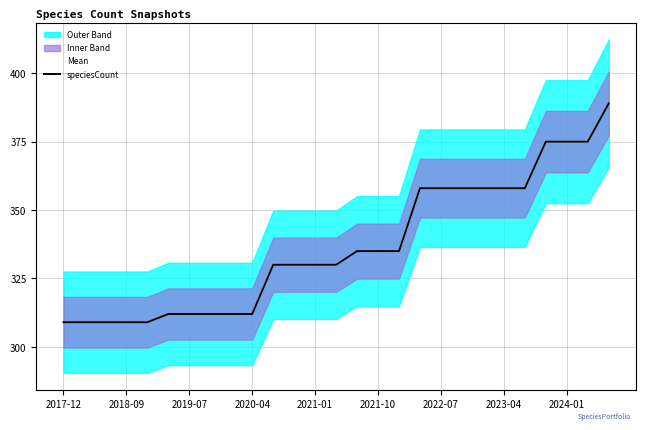

What are all the series names shown in the legend?

Mean, speciesCount